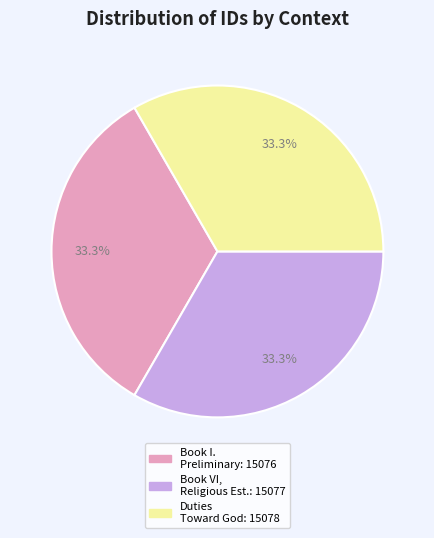

Is there any slice that represents more than half of the pie?

No